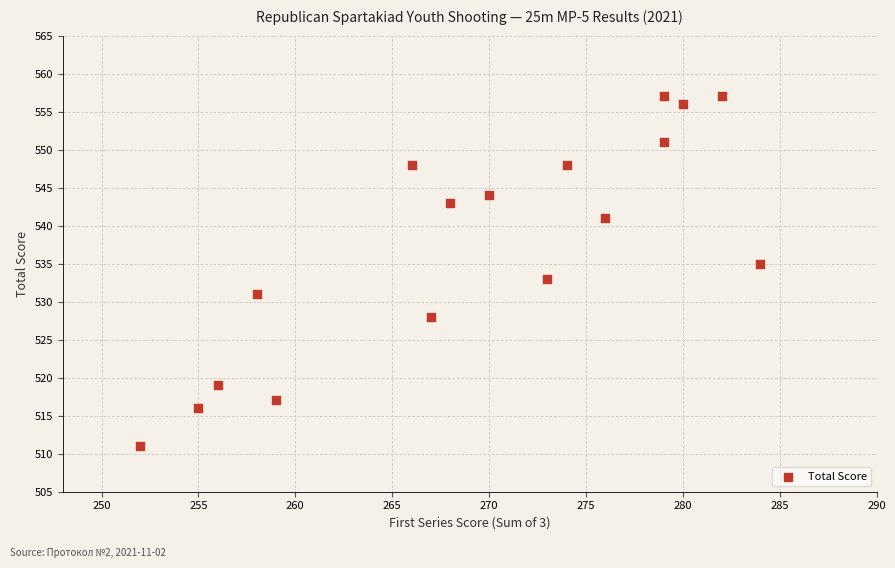

What is the range of Y values (max minus min)?

46